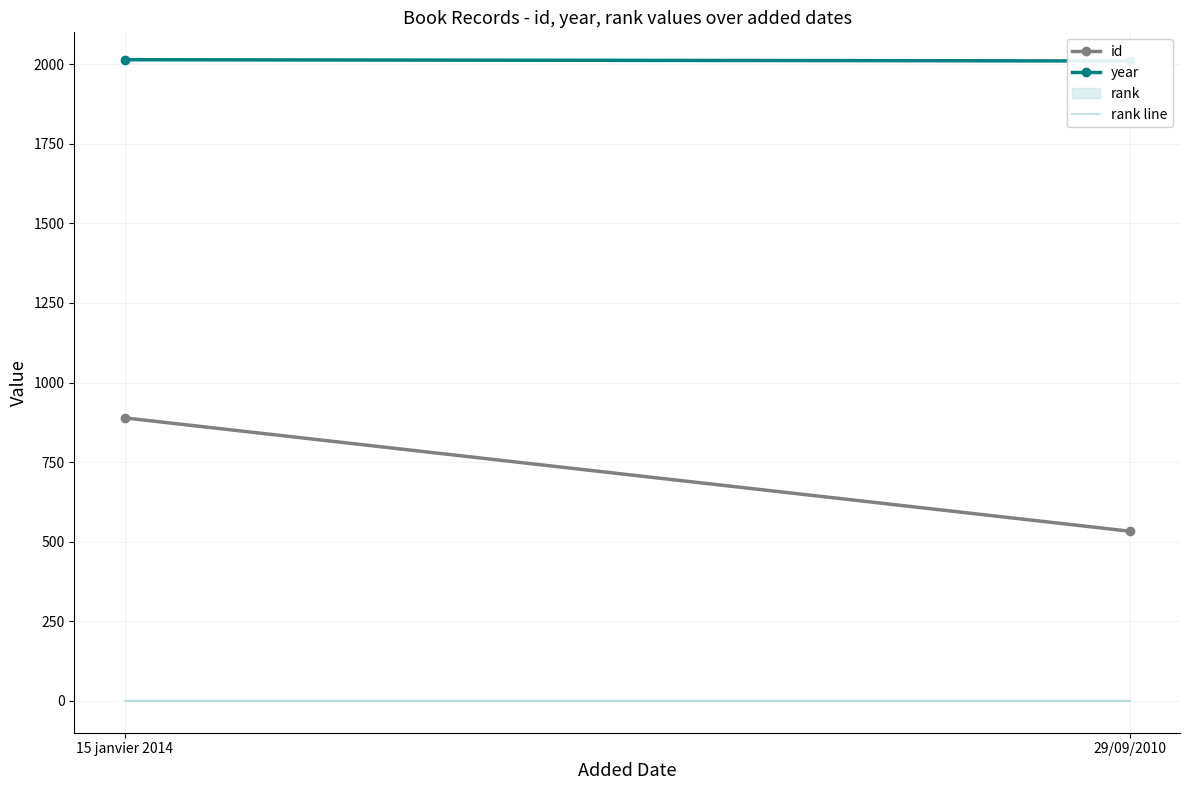

What is the sum of all rank line values?

2